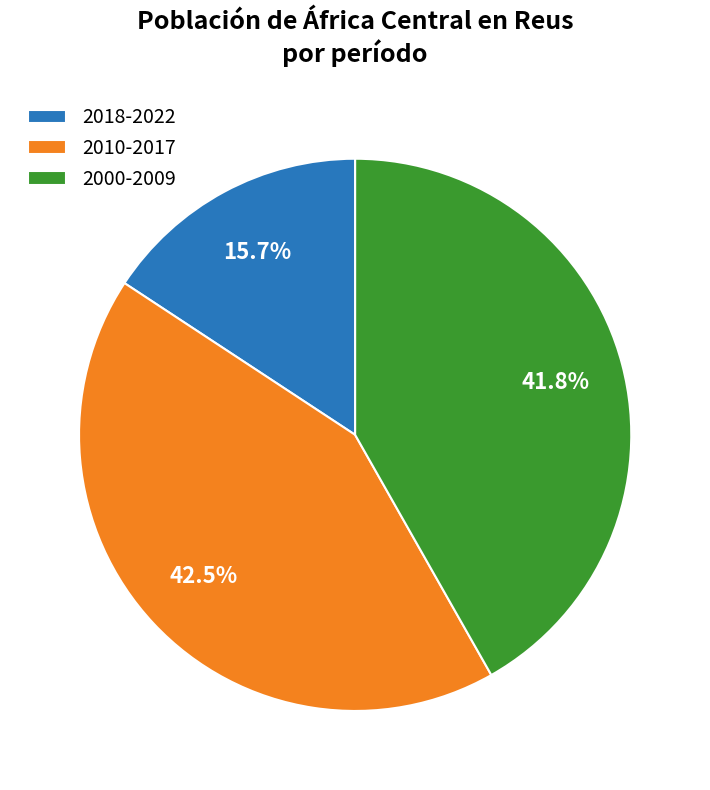

Count the number of slices in the pie.

3